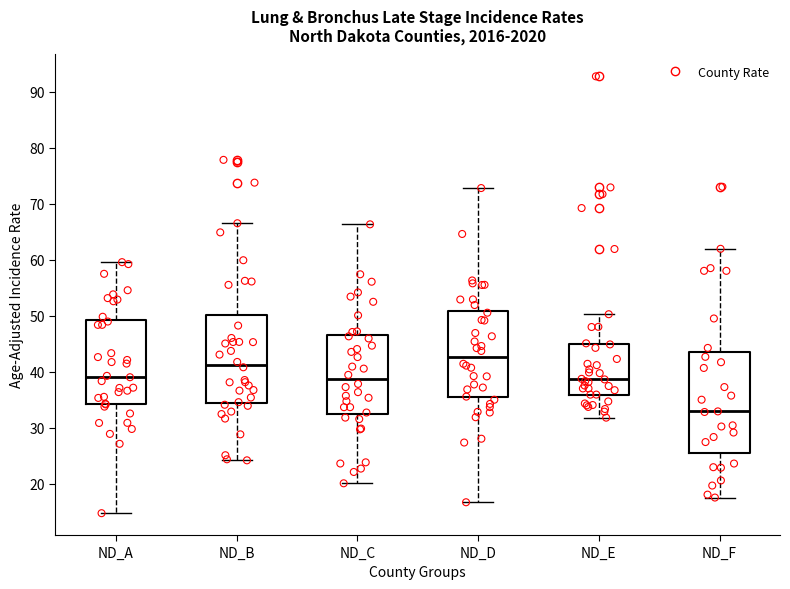

Where does the upper whisker of the box for ND_F end on the y-axis? The values are not printed on the chart, so give them approximately, as read against the axis.

62